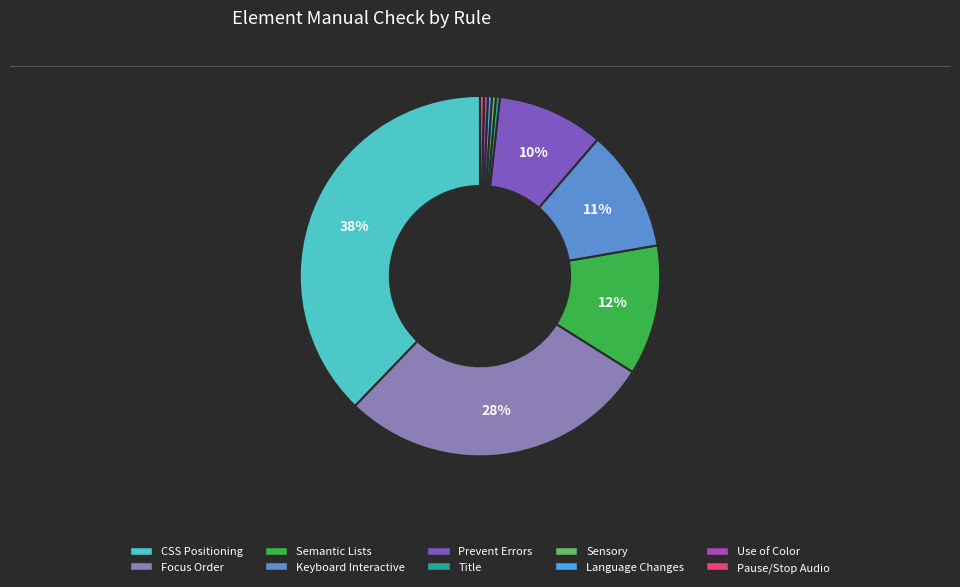

Does any single category account for the majority?

No